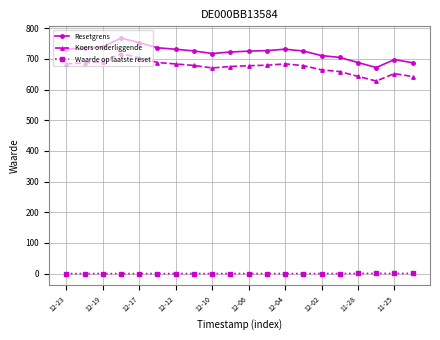

Which series has the largest total across all categories?

Resetgrens